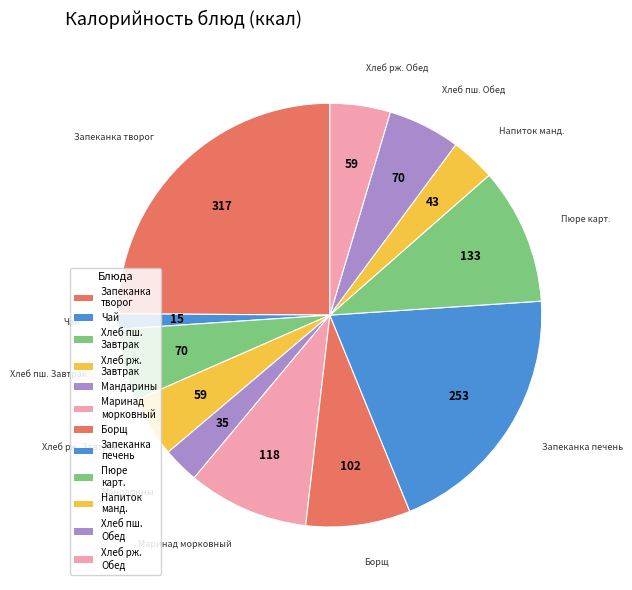

What is the smallest slice in the pie chart?

Чай с сахаром